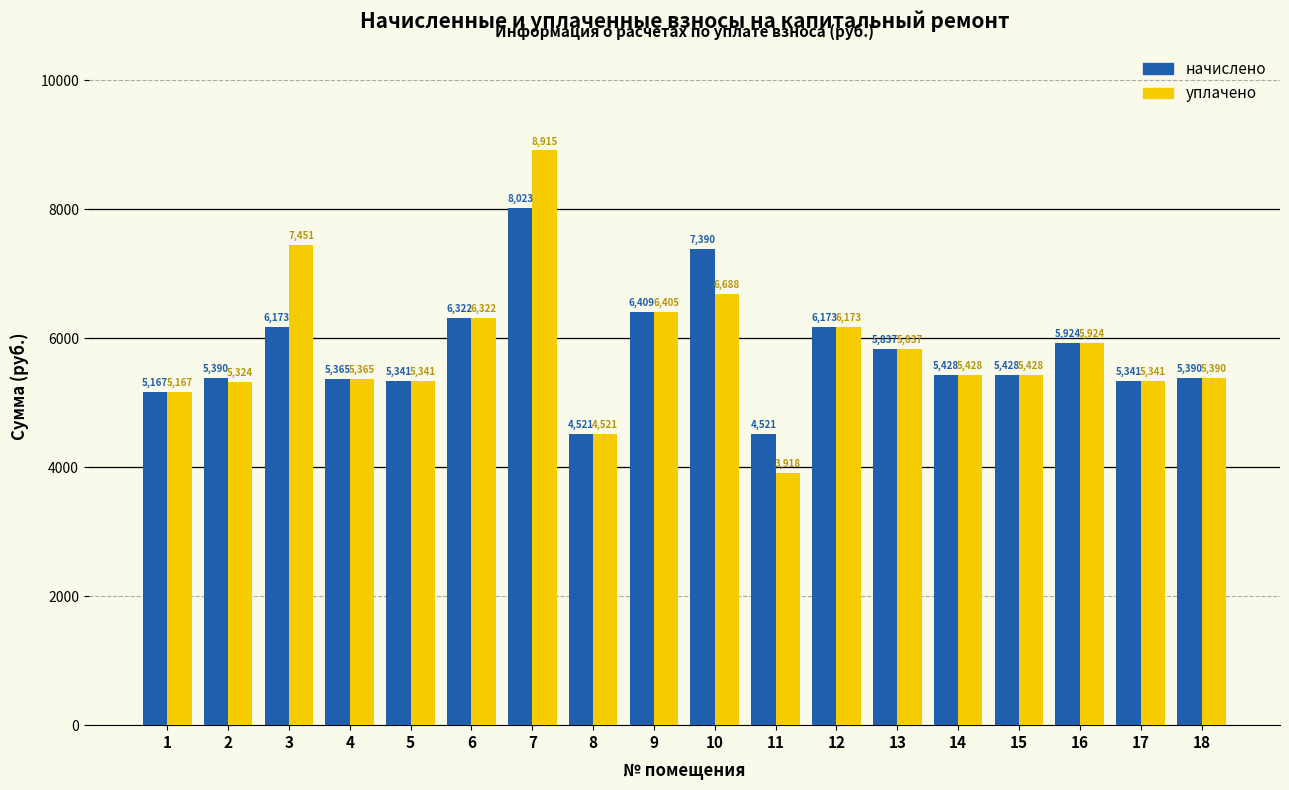

How many series are shown in this chart?

2